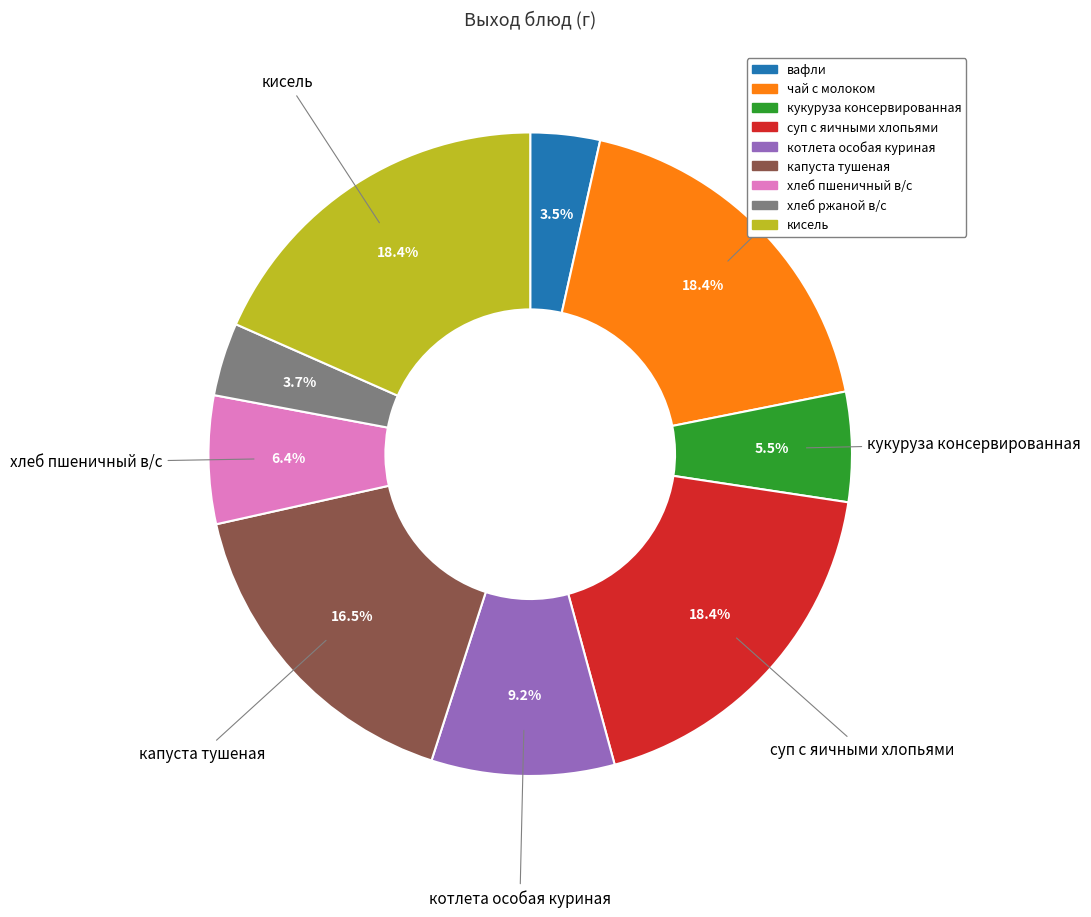

Is it true that вафли is 10% of the pie?

False